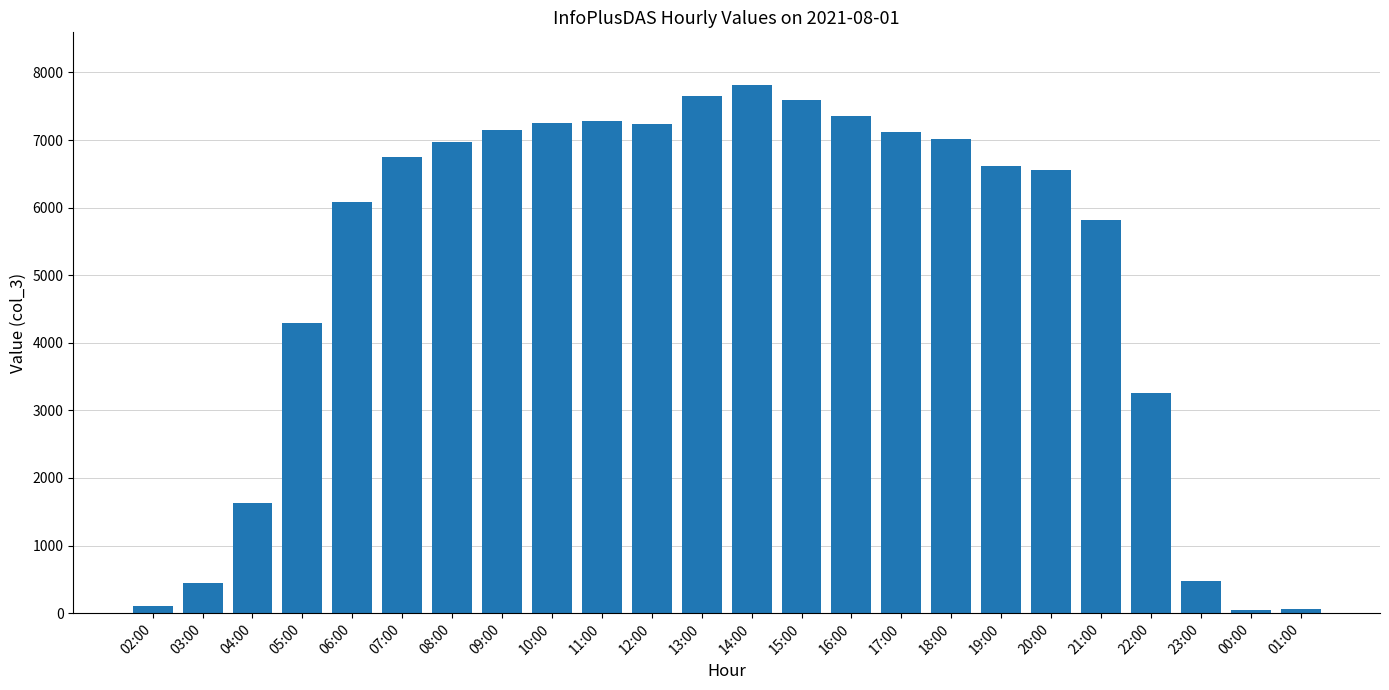

How many data points are less than 6748?

12